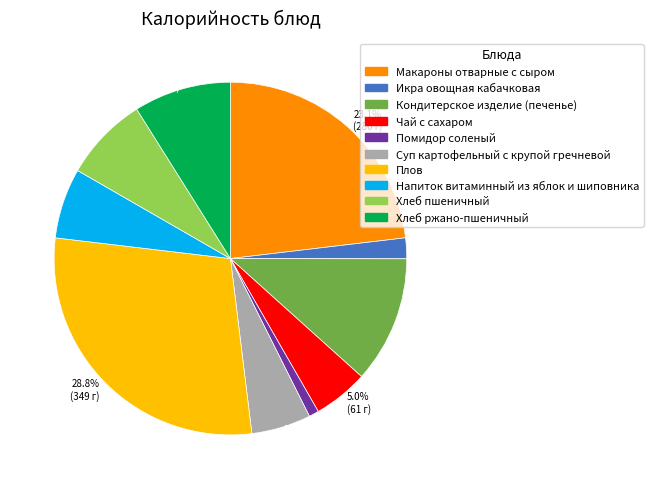

To the nearest percent, what percentage of the pie is Напиток витаминный из яблок и шиповника?

6%